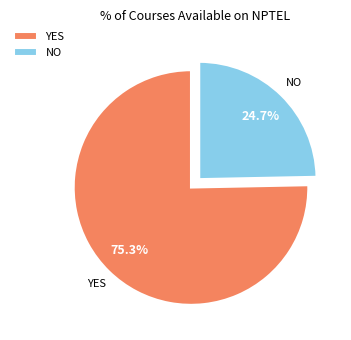

Is there any slice that represents more than half of the pie?

Yes